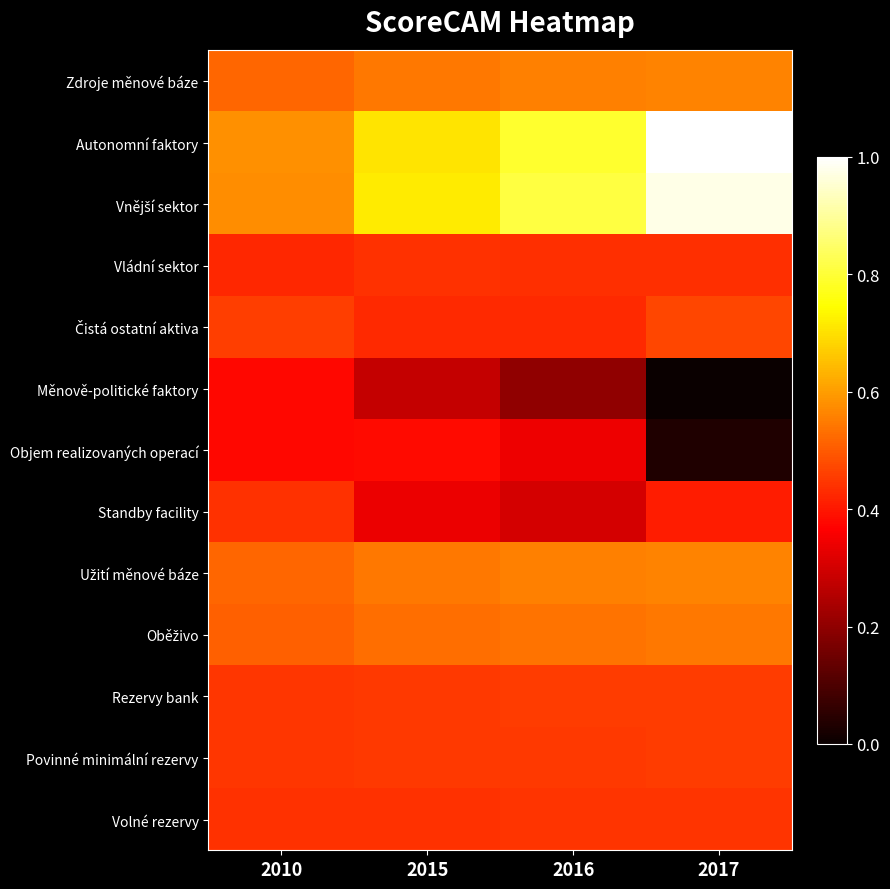

At which category is the sum across all series the highest?

2017